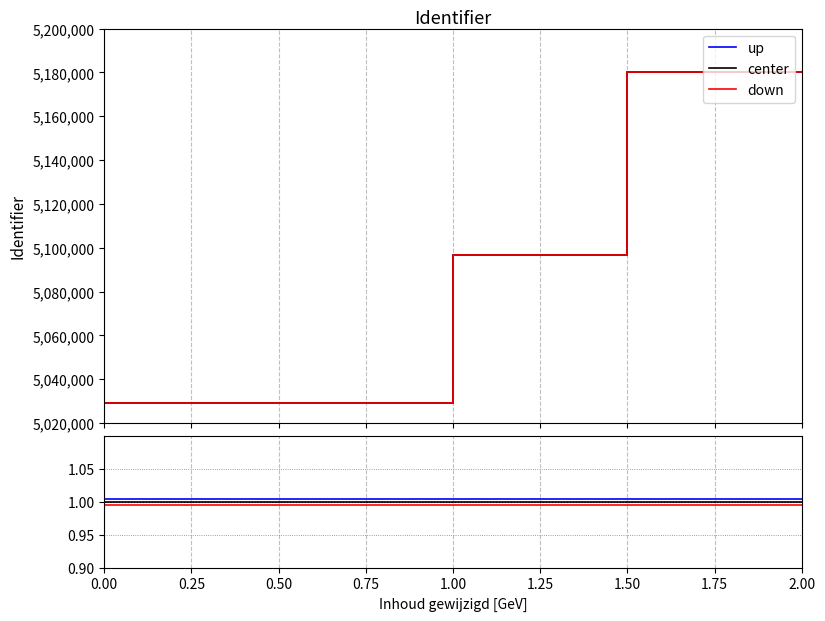

True or false: down and center intersect in this chart.

False